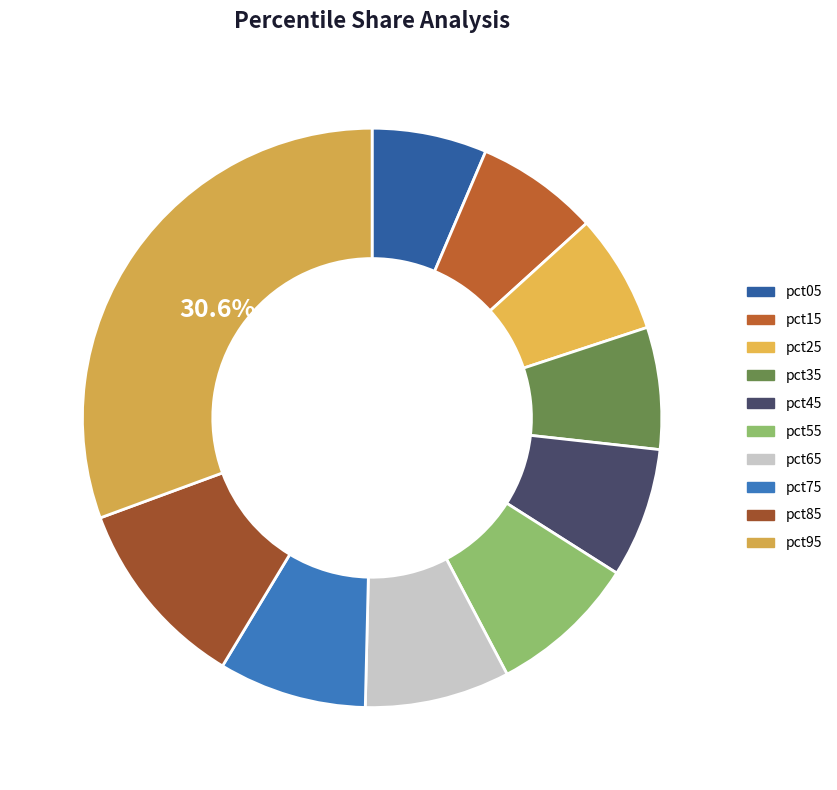

The pct45 slice represents 13% of the pie. True or false?

False